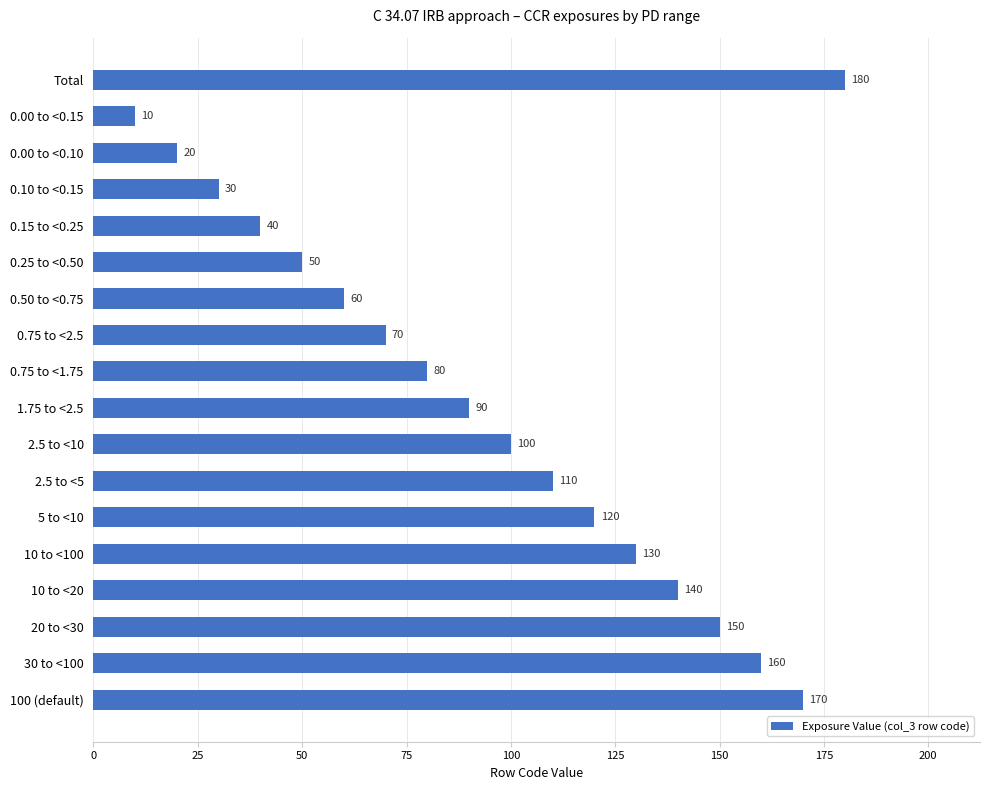

Which has a higher value, 0.50 to <0.75 or 0.25 to <0.50?

0.50 to <0.75